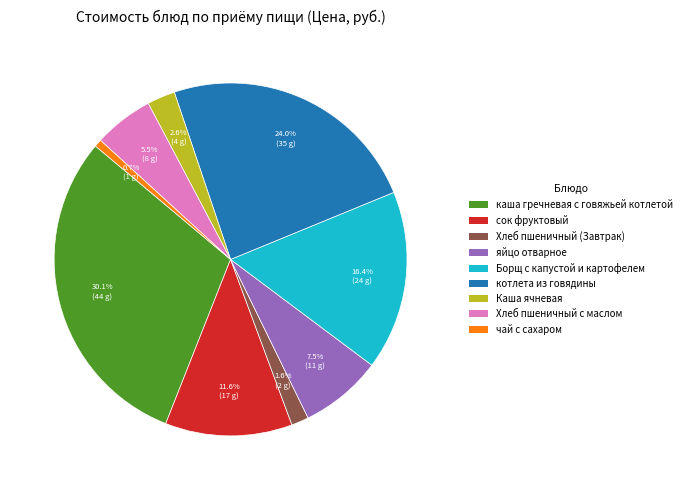

Which category has the smallest portion of the pie?

чай с сахаром